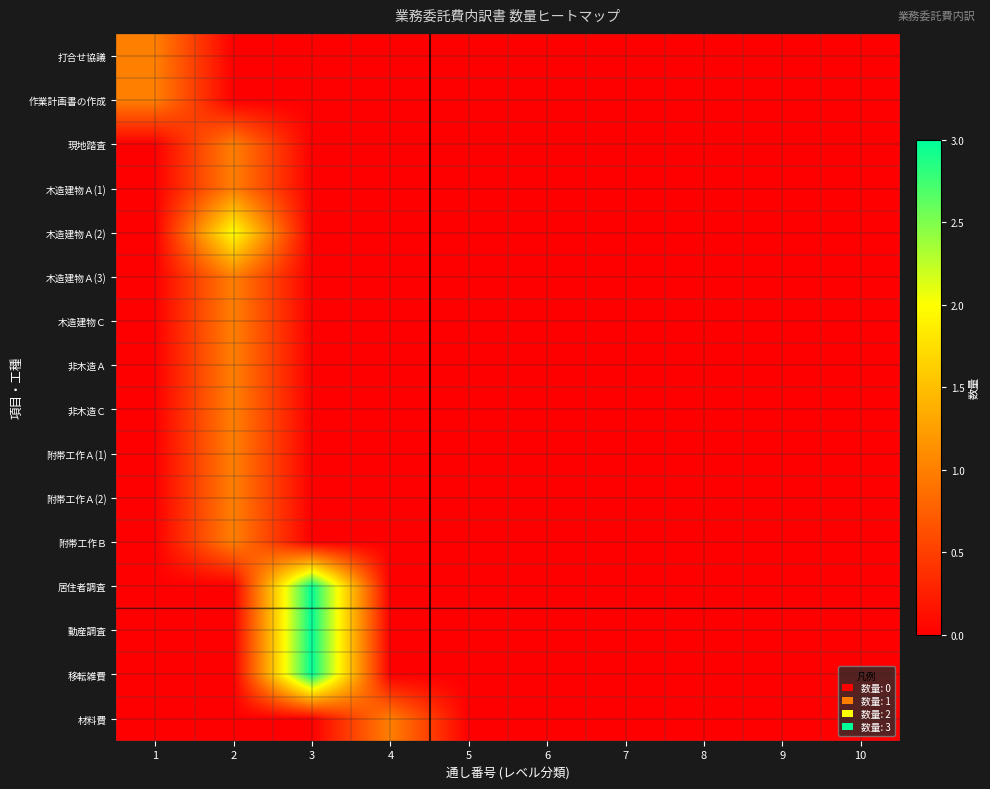

Between 1 and 10, which is larger?

1